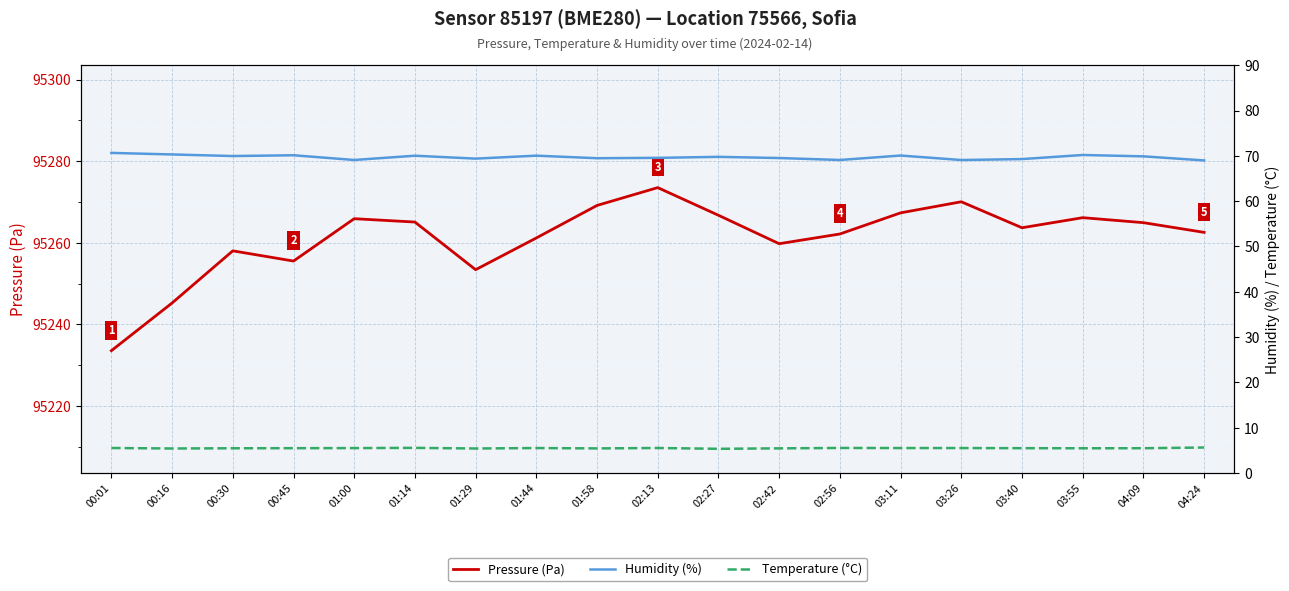

Rank the series by their maximum value, from highest to lowest.

Pressure (Pa), Humidity (%), Temperature (°C)